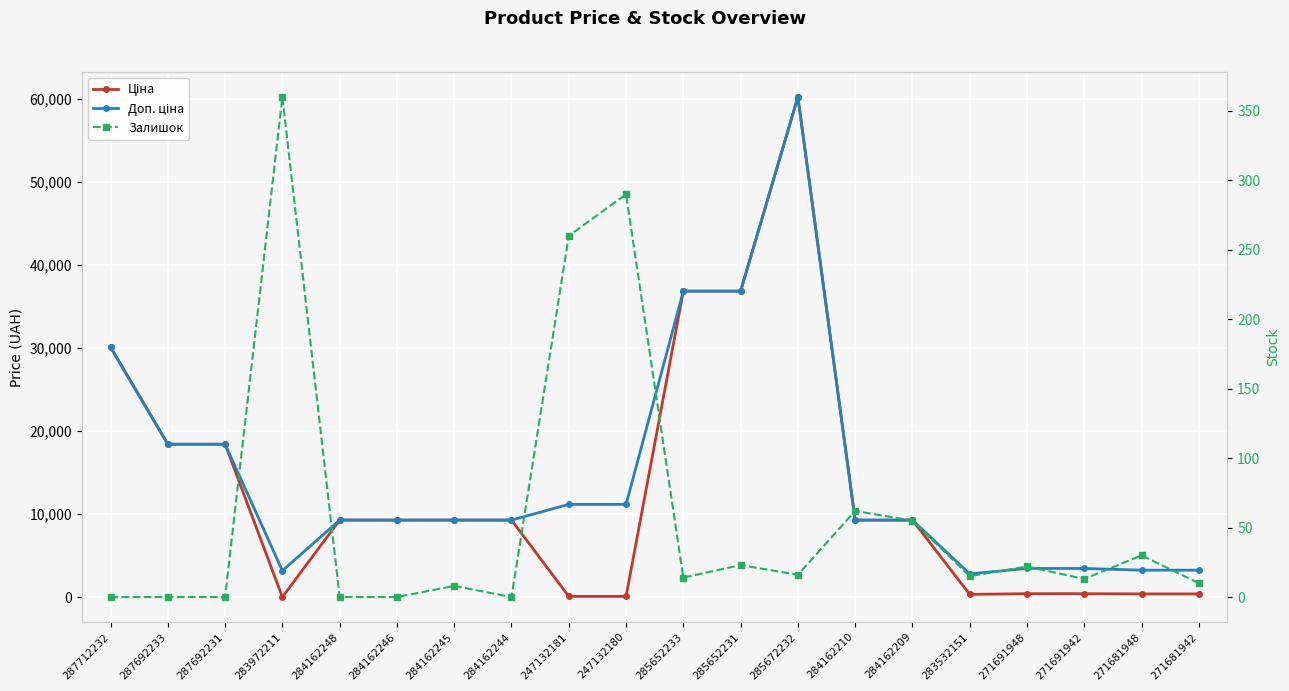

Does the chart display data point markers on the line(s)?

Yes